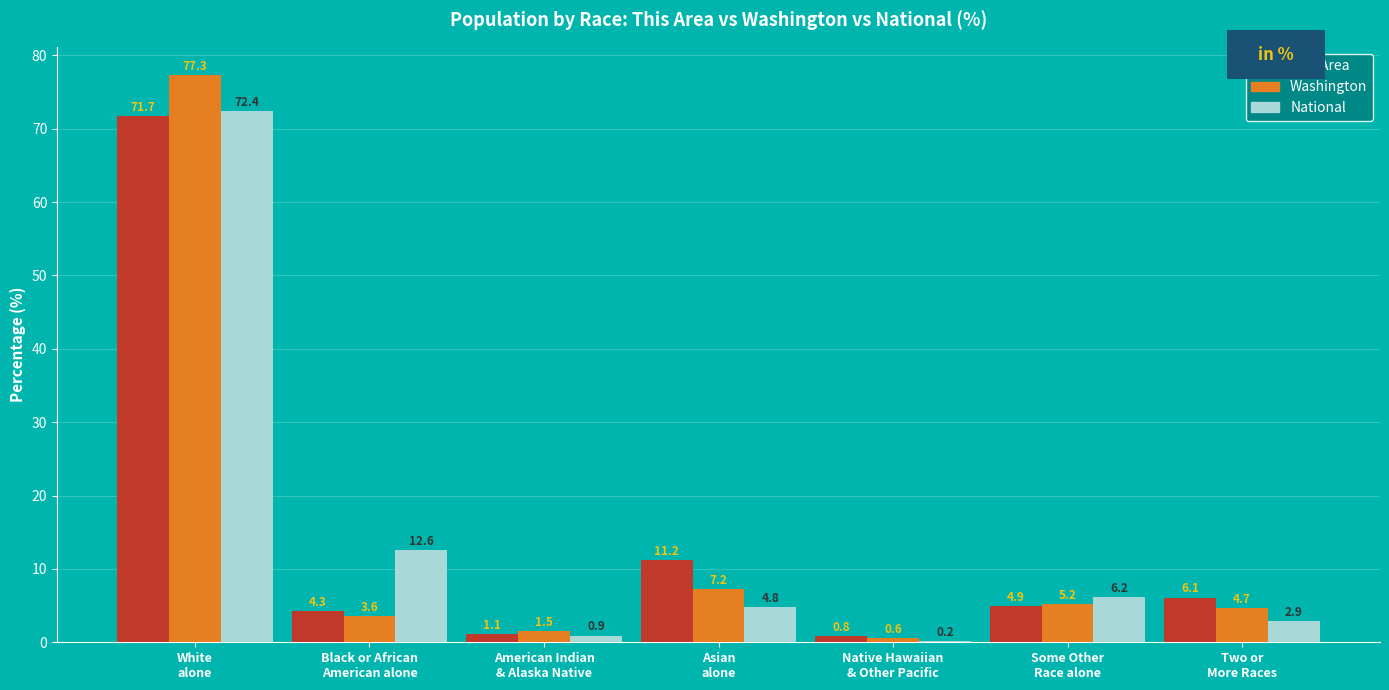

At which category is the sum across all series the highest?

White
alone